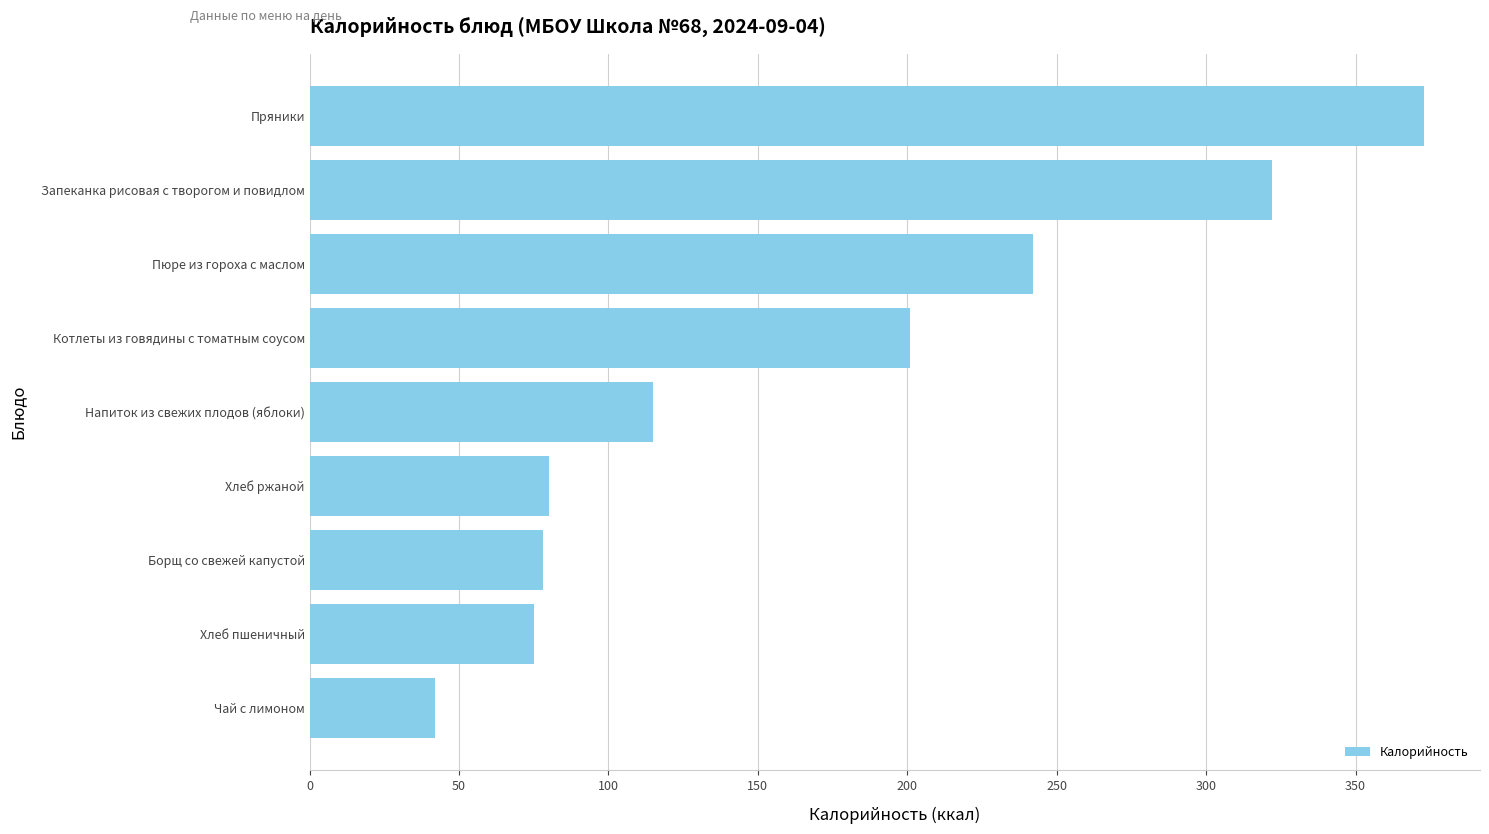

Does the chart contain stacked bars?

No